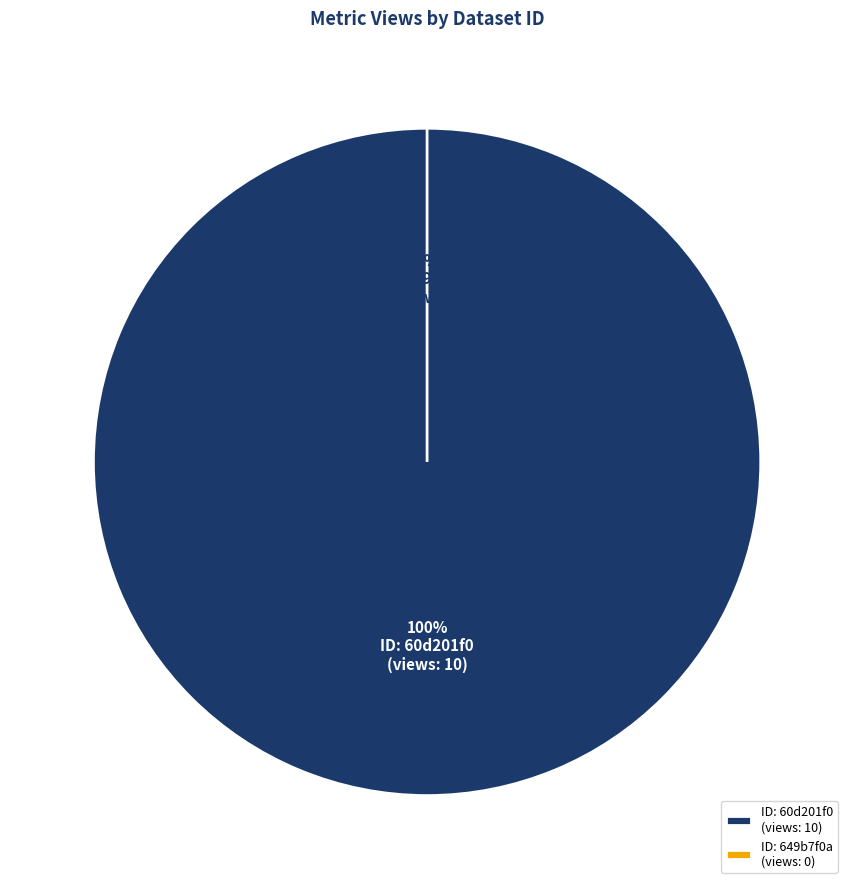

Which category has the biggest portion of the pie?

60d201f00781901deb63327e